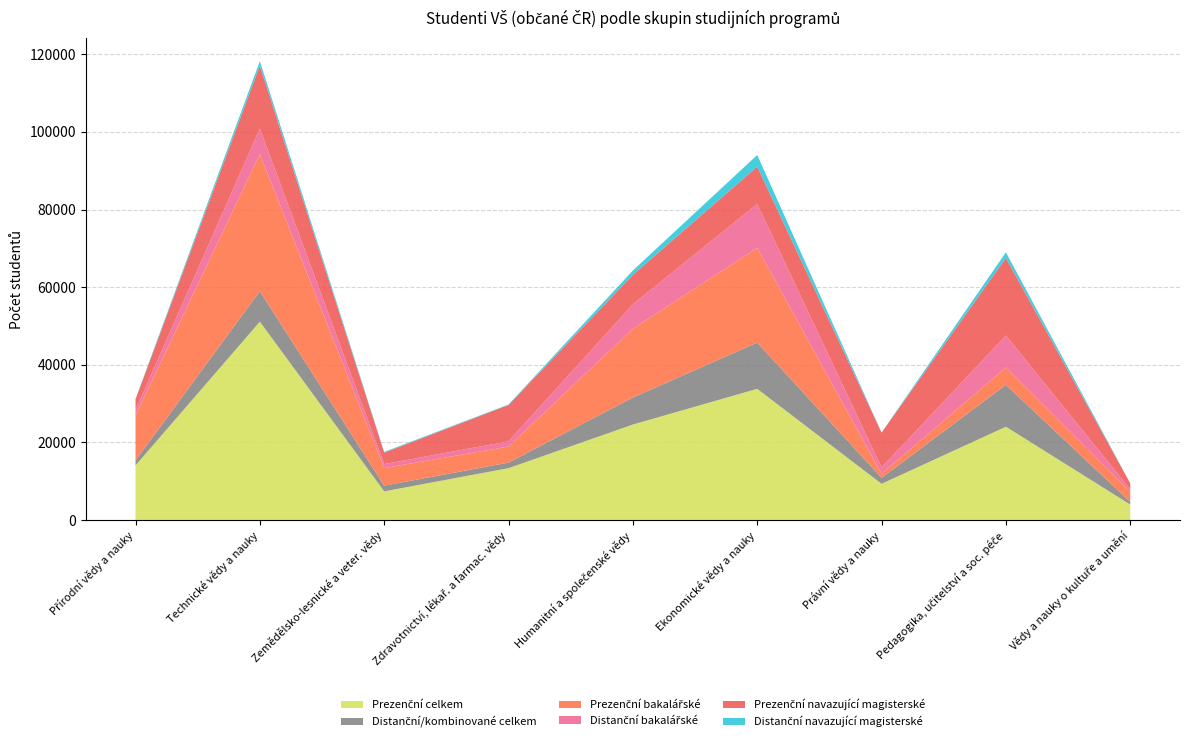

Reading right to left, extract all data points from this chart.

Prezenční celkem: 4003	24050	9341	33809	24613	13374	7401	51115	14071
Distanční/kombinované celkem: 663	10801	1543	11916	6959	1434	1466	7837	1300
Prezenční bakalářské: 2618	4461	1036	24395	17703	4131	4527	35329	11631
Distanční bakalářské: 638	8247	1631	11309	6316	1353	1033	6576	1331
Prezenční navazující magisterské: 1530	19970	8985	9643	7599	9365	2947	16200	2772
Distanční navazující magisterské: 31	1449	0	2981	1111	110	189	1192	94